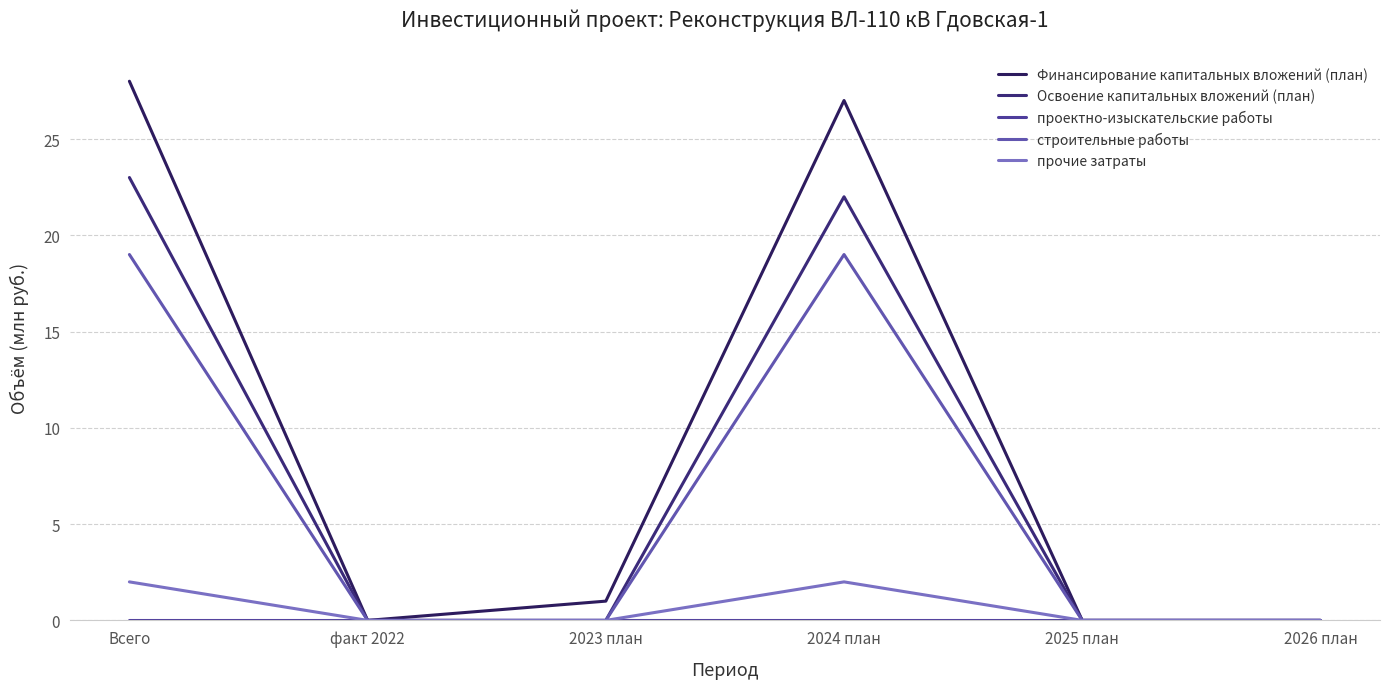

What is the label of the 3rd point from the left?

2023 план